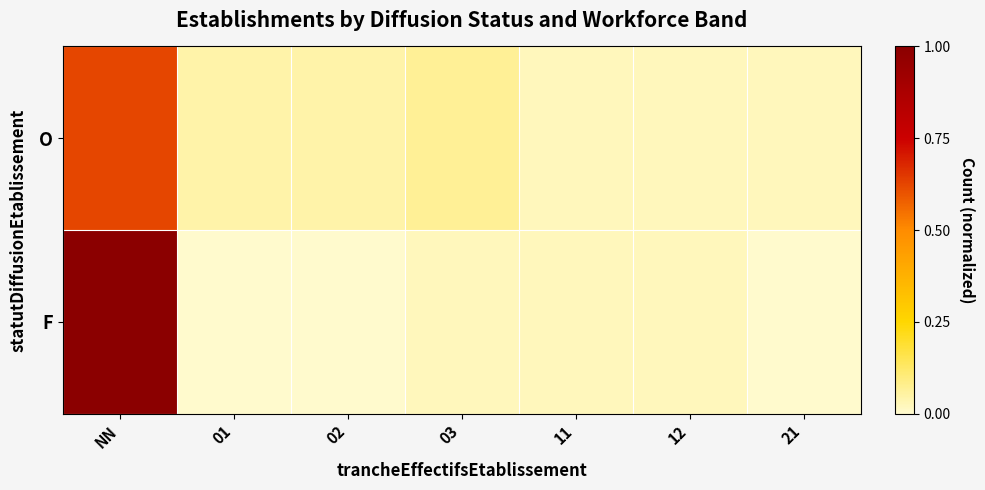

Which series has the largest total across all categories?

F